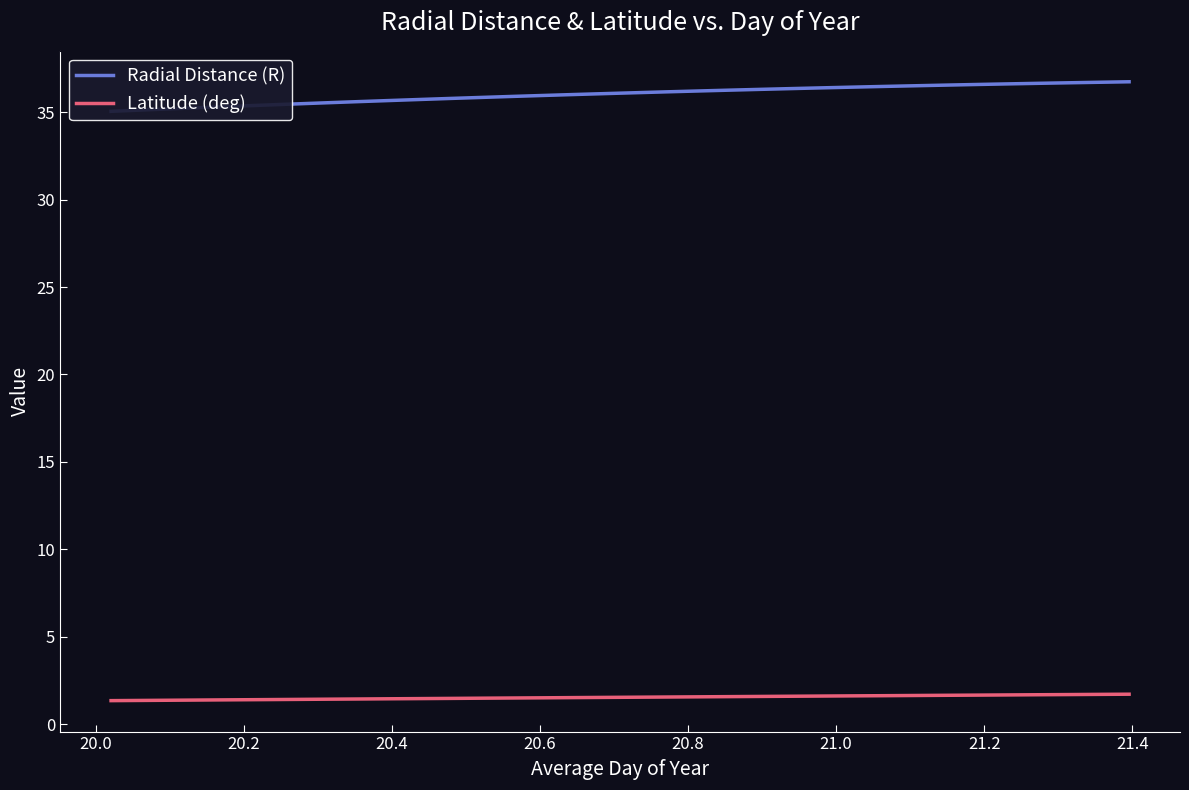

What is the difference between the maximum and minimum values in the Radial Distance (R) series?

1.7